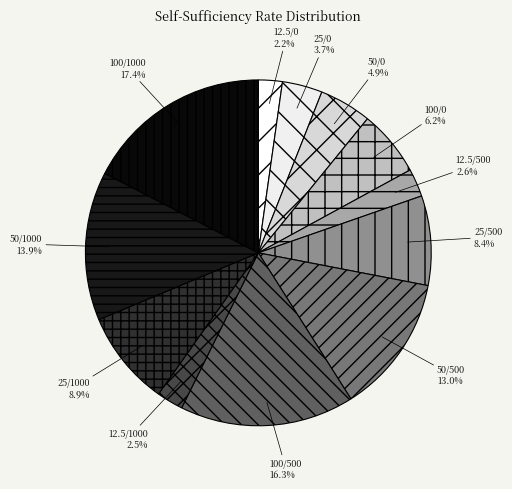

How many segments does this pie chart have?

12